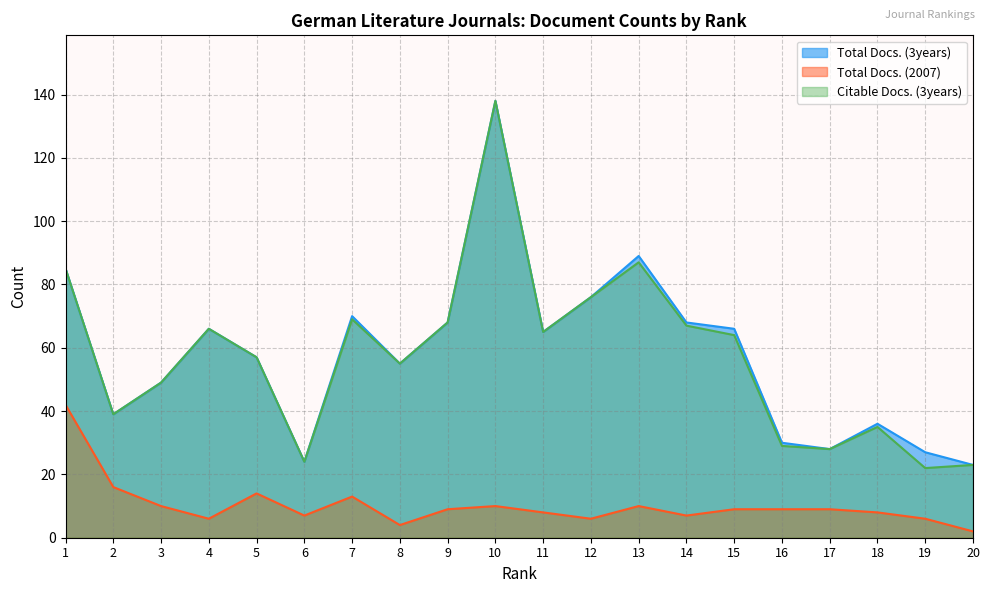

What value does the Total Docs. (2007) series have at 8?

4